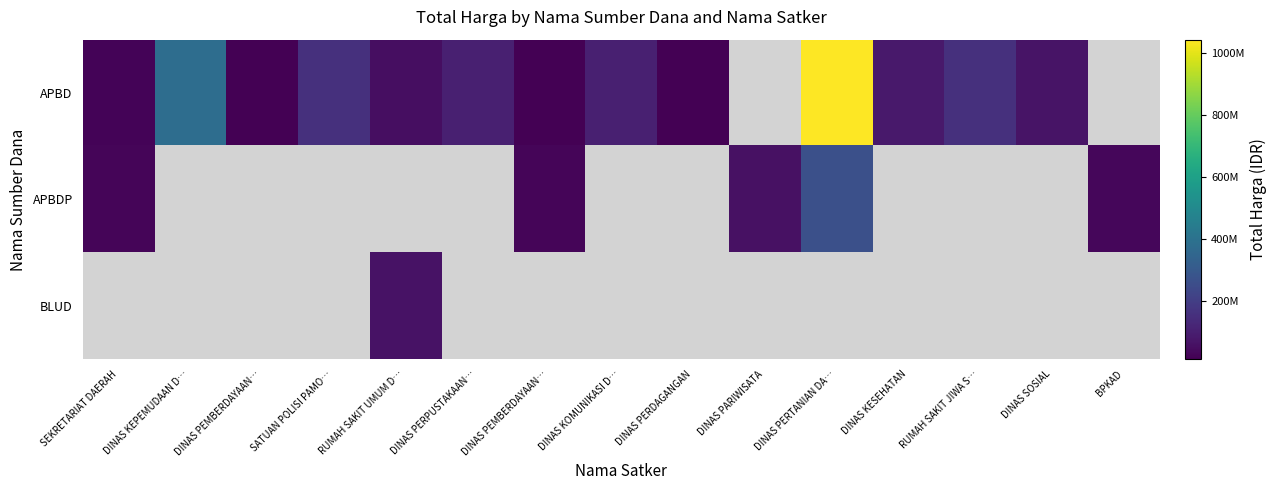

Between DINAS PEMBERDAYAAN… and SATUAN POLISI PAMO…, which series saw the biggest shift?

APBD